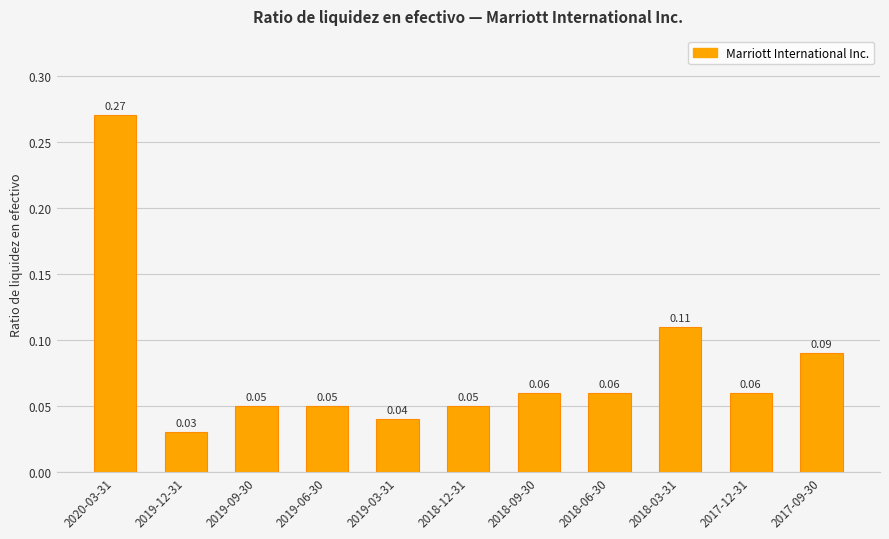

What position from the left is 2017-09-30?

11